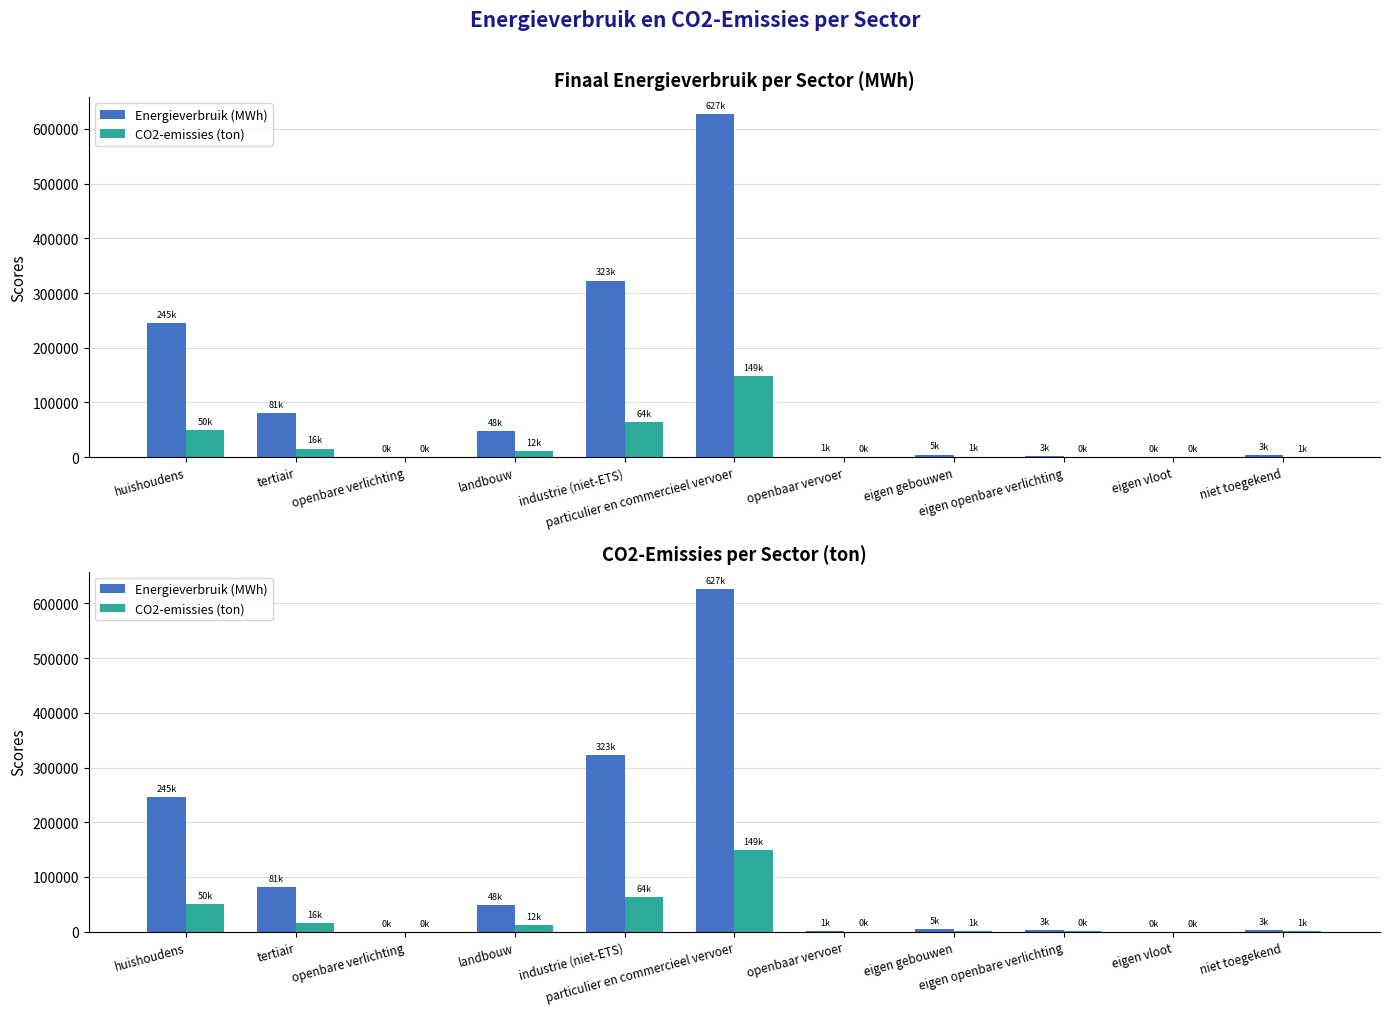

Which category has the highest value in the CO2-emissies (ton) series?

particulier en commercieel vervoer